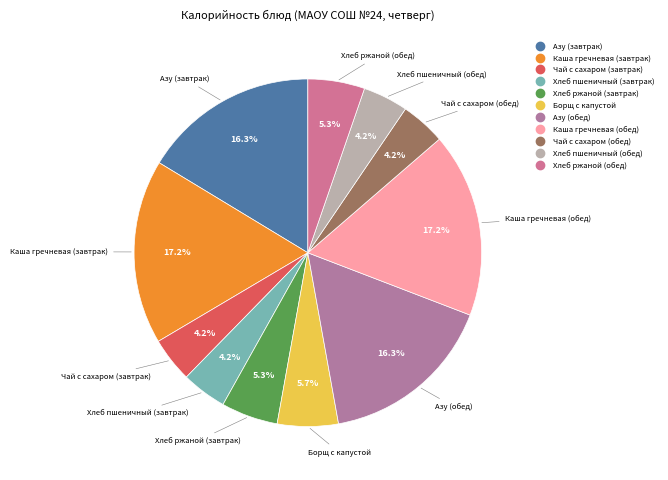

To the nearest percent, what portion does Хлеб пшеничный (обед) represent?

4%